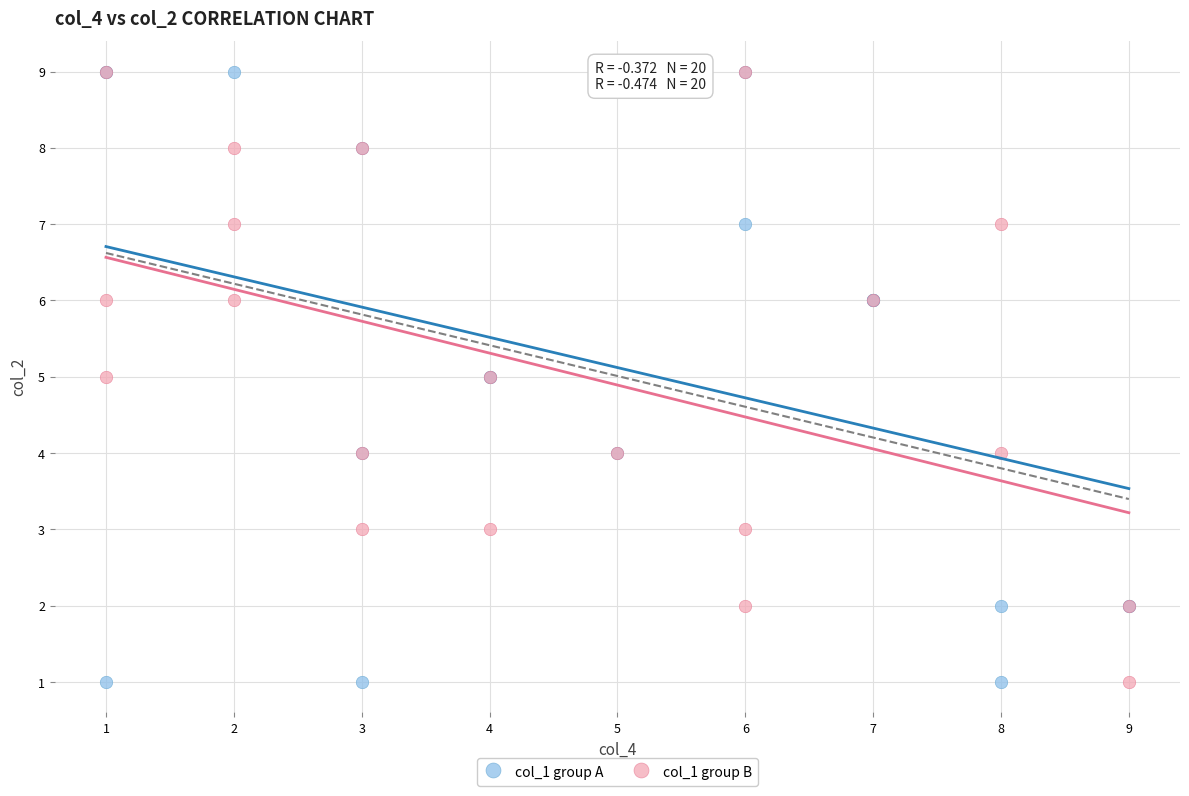

What are all the series names shown in the legend?

col_1 group A, col_1 group B